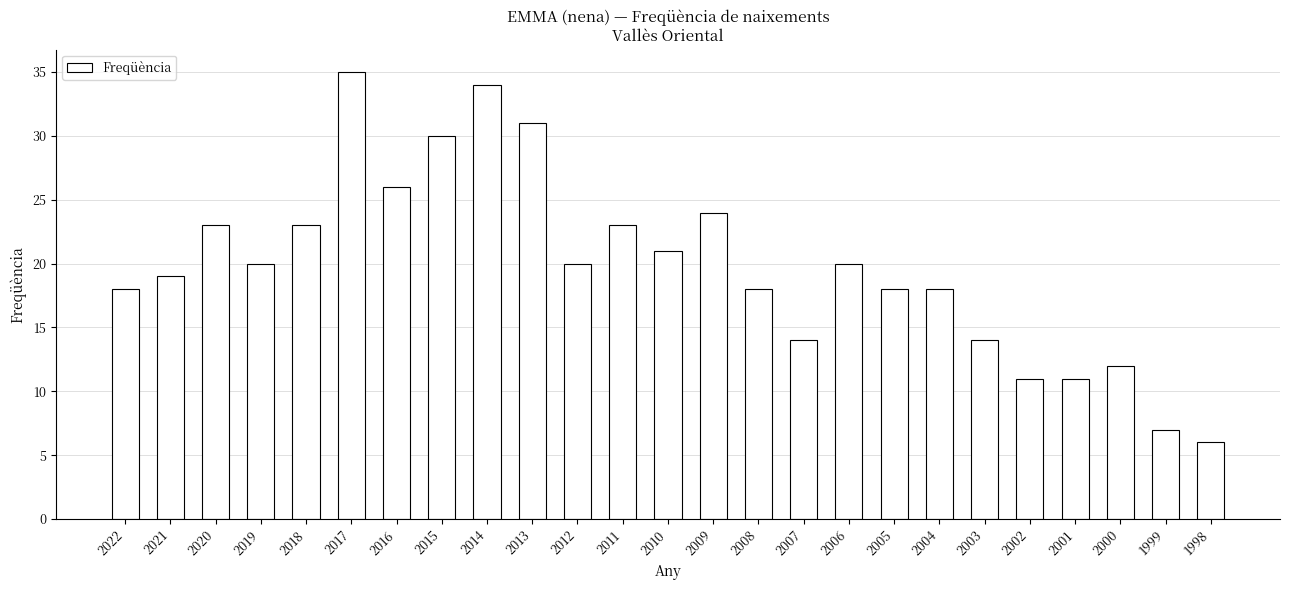

What is the difference between the second highest and minimum values?

28